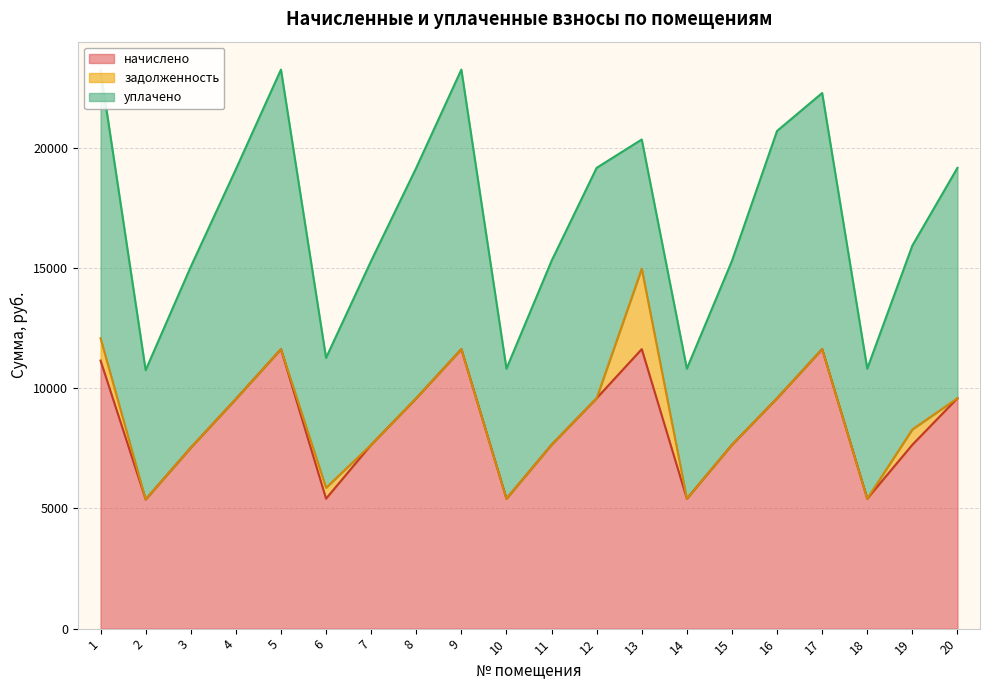

What is the total value across all series at 7?

15298.6